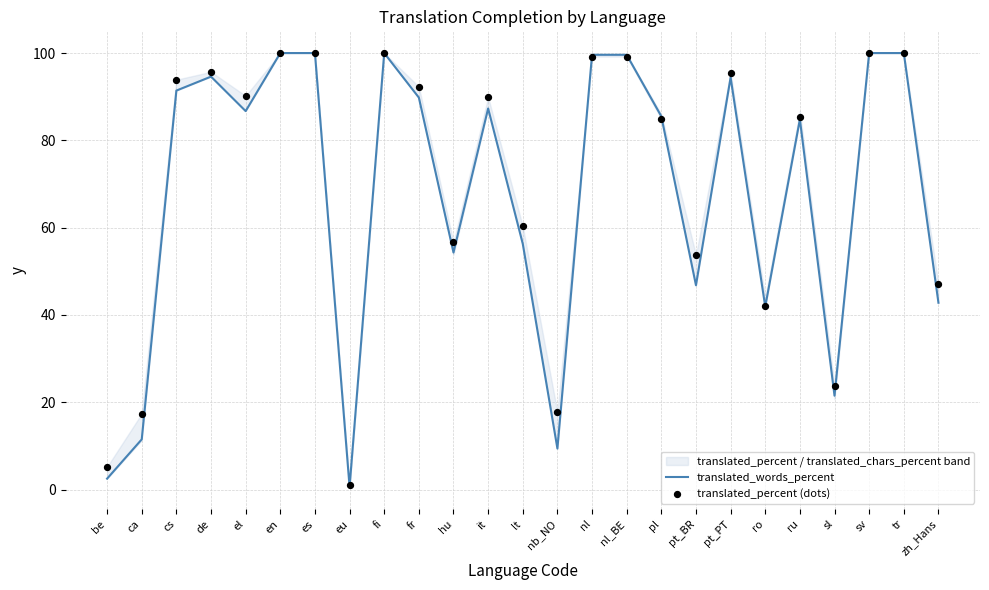

Is the value of translated_percent (dots) at cs greater than the value of translated_words_percent at es?

No